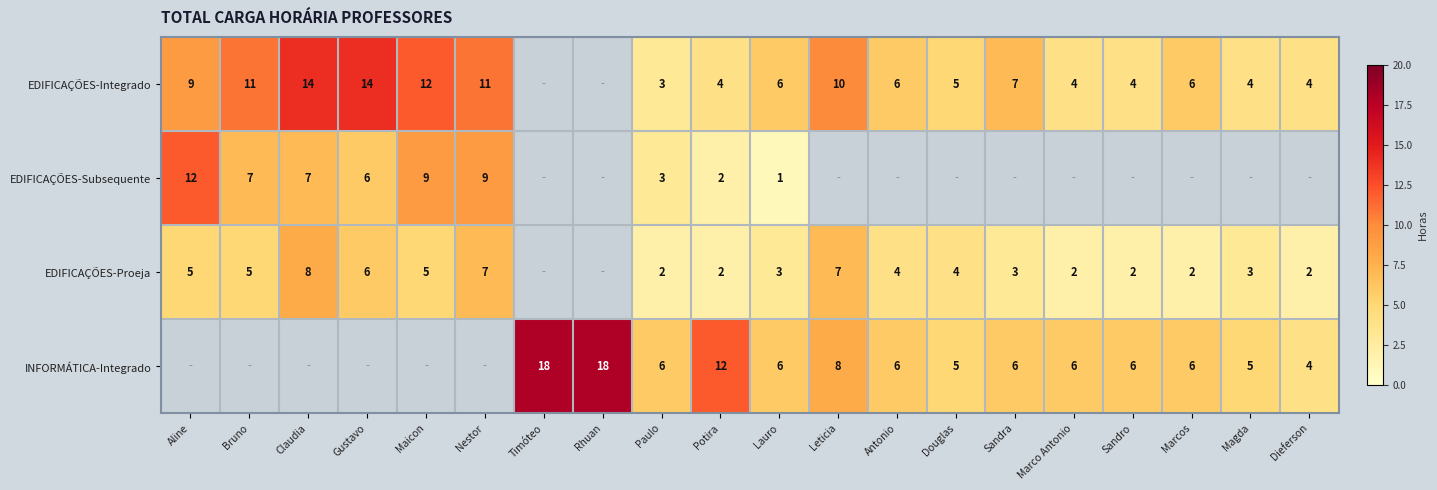

Is it true that EDIFICAÇÕES-Integrado equals 6 at Antonio?

True